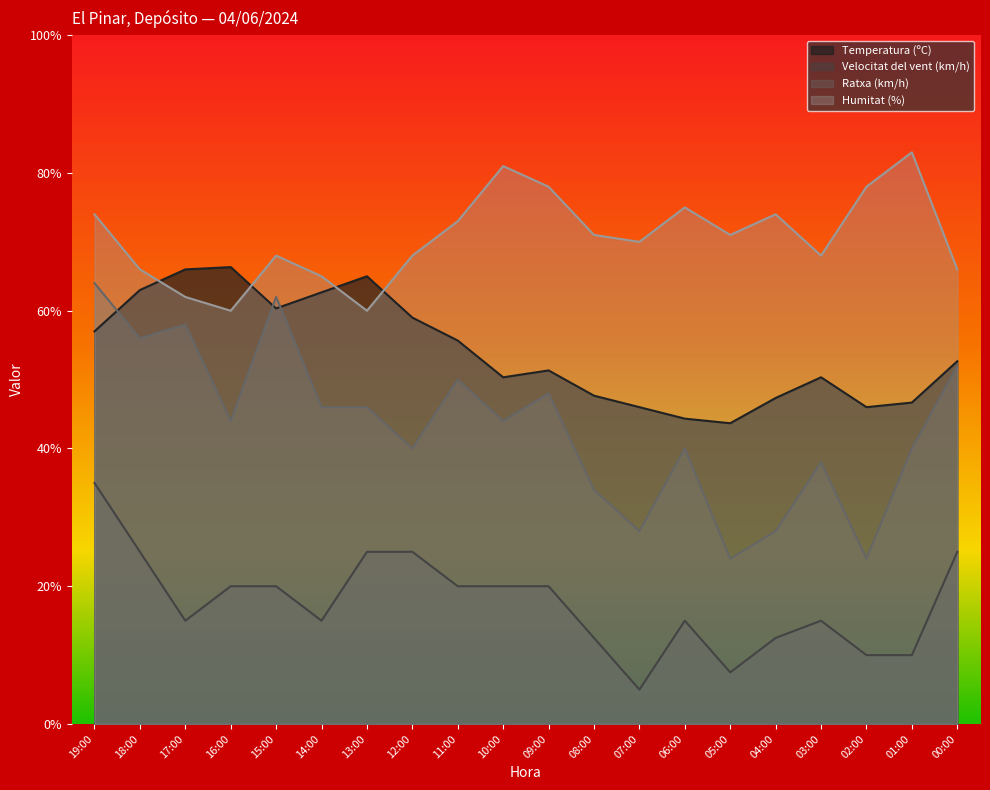

True or false: Ratxa (km/h) and Humitat (%) intersect in this chart.

False